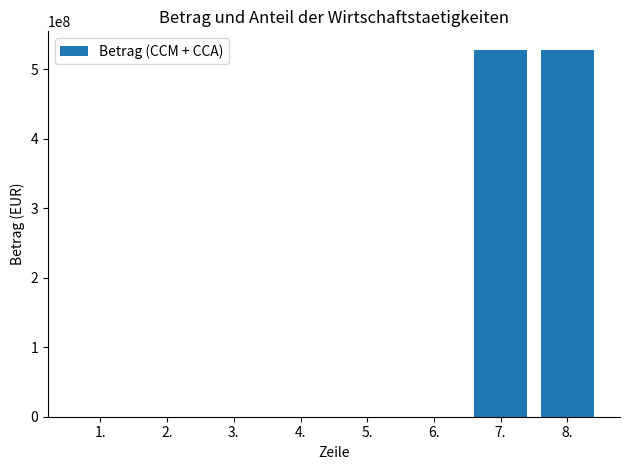

What is the greatest value displayed?

528119950.9